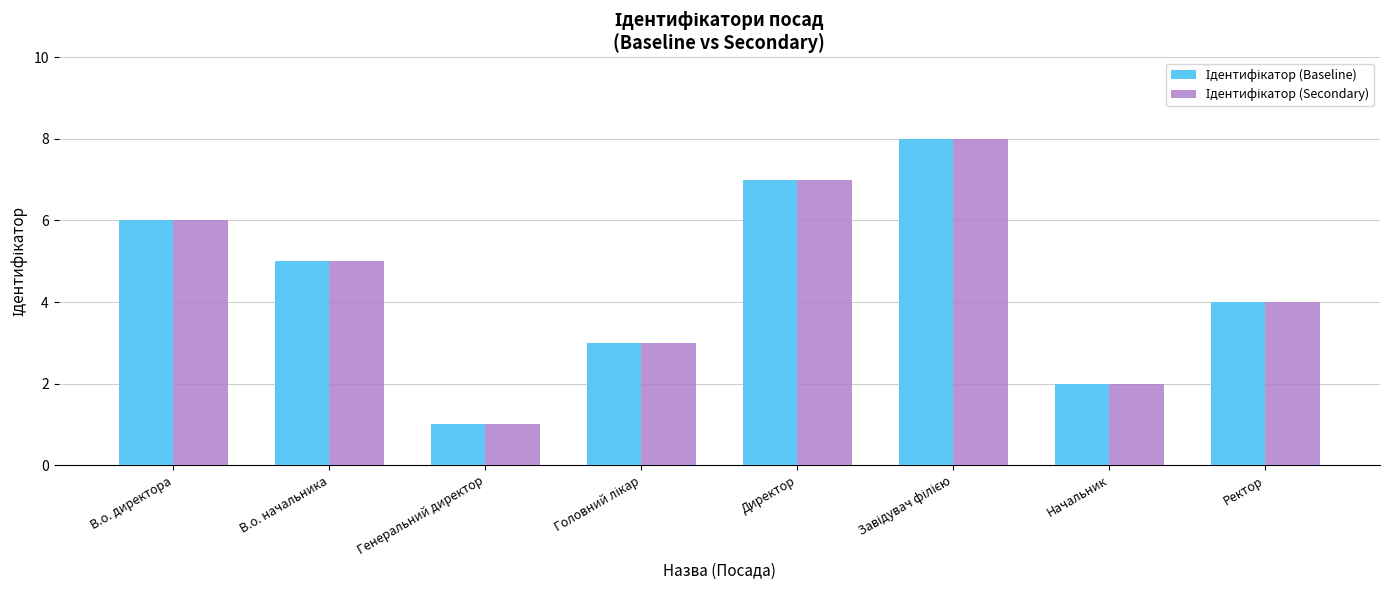

Count the number of data series in this chart.

2